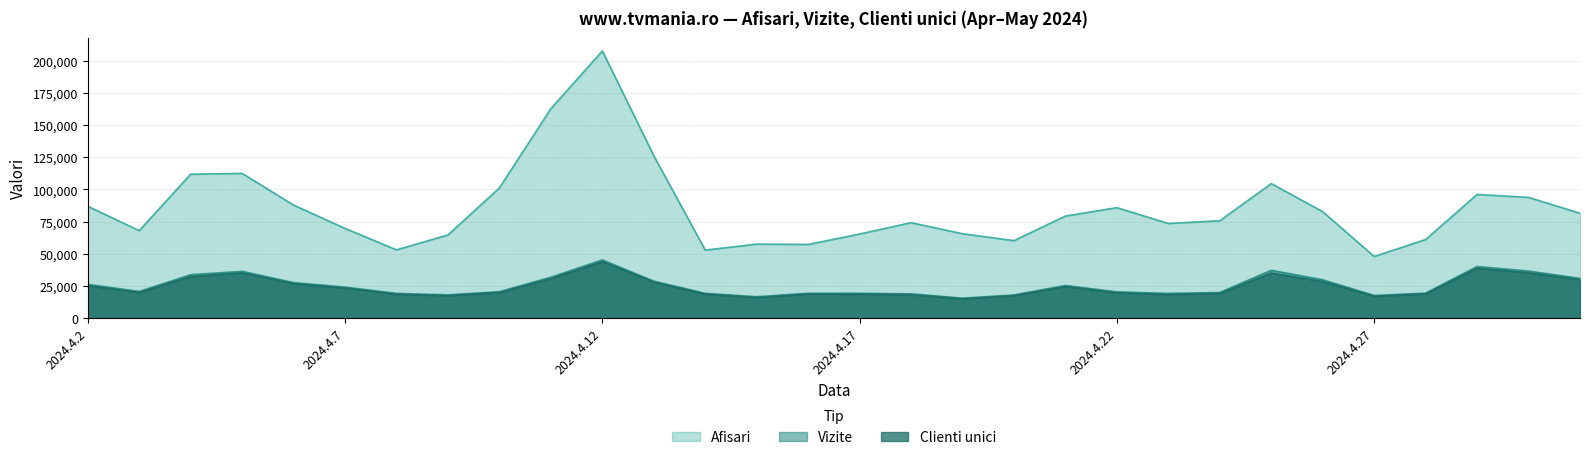

The value of Vizite at 2024.4.16 is 9094. True or false?

False